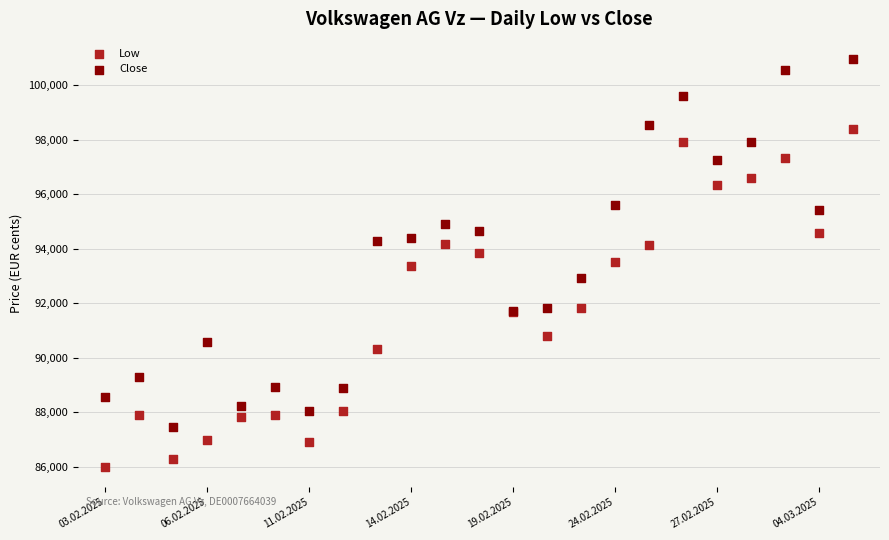

Which series reaches the minimum Y coordinate?

Low